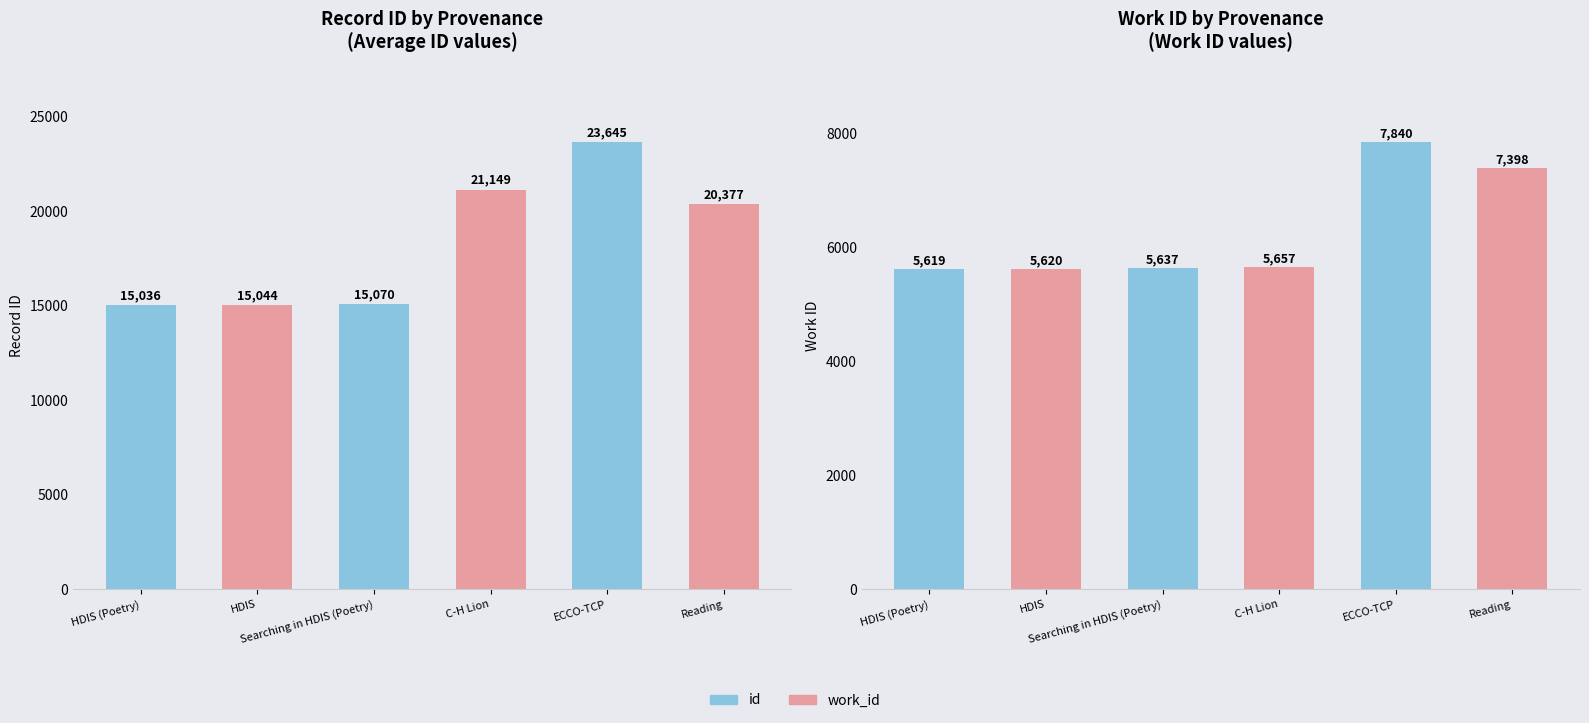

How many values in the work_id series are below 5657?

3